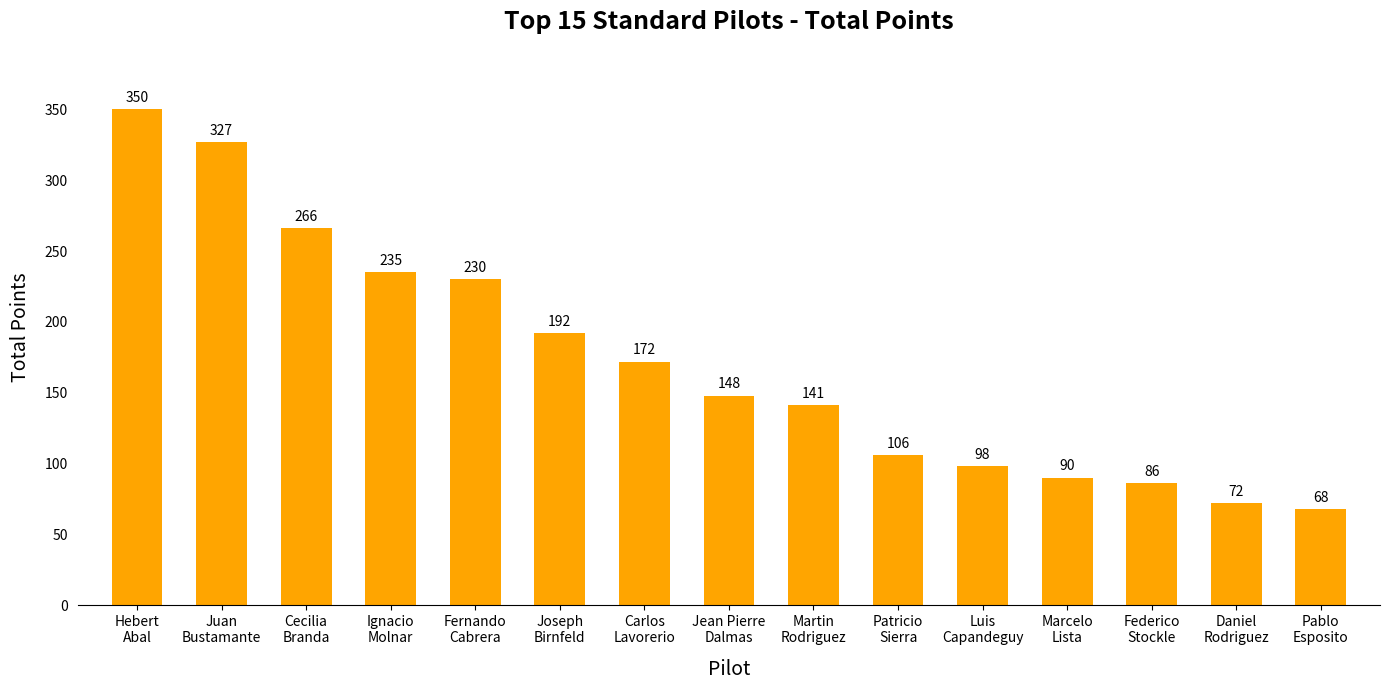

Reading left to right, transcribe all the data shown in this chart.

350	327	266	235	230	192	172	148	141	106	98	90	86	72	68